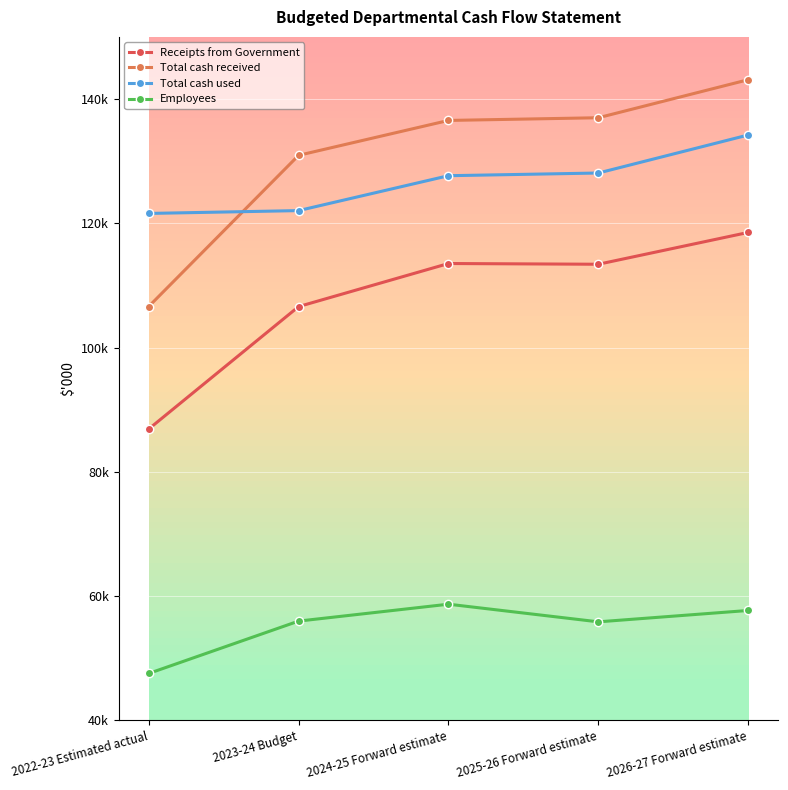

Reading left to right, transcribe all the data shown in this chart.

Receipts from Government: 2022-23 Estimated actual=86884	2023-24 Budget=106592	2024-25 Forward estimate=113524	2025-26 Forward estimate=113406	2026-27 Forward estimate=118527
Total cash received: 2022-23 Estimated actual=106605	2023-24 Budget=130937	2024-25 Forward estimate=136553	2025-26 Forward estimate=136987	2026-27 Forward estimate=143108
Total cash used: 2022-23 Estimated actual=121584	2023-24 Budget=122041	2024-25 Forward estimate=127657	2025-26 Forward estimate=128090	2026-27 Forward estimate=134211
Employees: 2022-23 Estimated actual=47541	2023-24 Budget=55970	2024-25 Forward estimate=58691	2025-26 Forward estimate=55851	2026-27 Forward estimate=57682